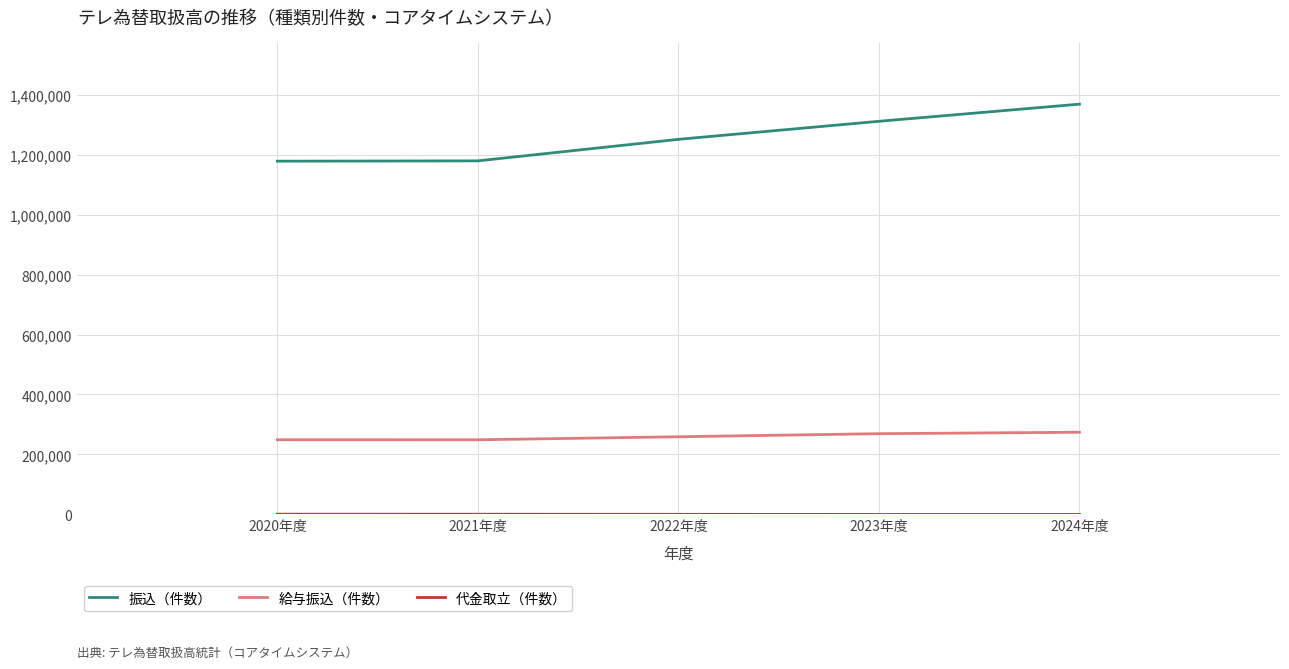

What is the sum of all 振込（件数） values?

6287458